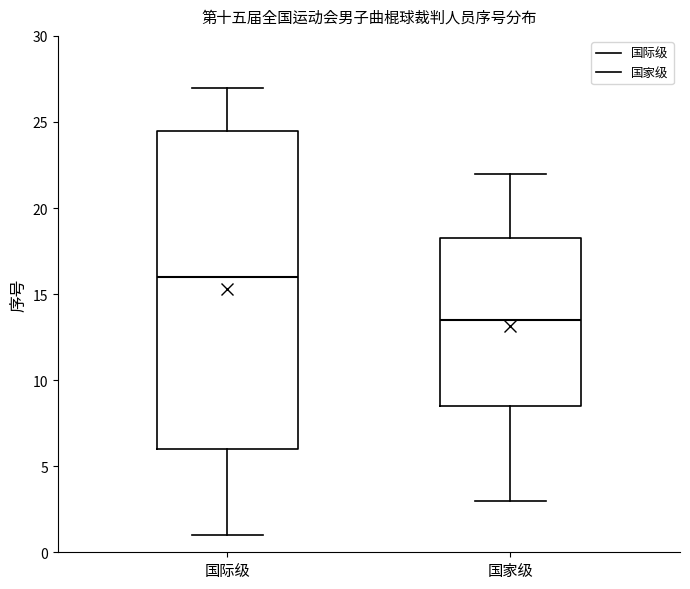

Reading left to right, read every box against the y-axis: the position of its median line, the range the box covers, and the ends of its whiskers. The values are not printed on the chart, so give them approximately, as read against the axis.

国际级: median 16.0, box 6.0 to 24.5, whiskers 1.0 to 27.0
国家级: median 13.5, box 8.5 to 18.5, whiskers 3.0 to 22.0